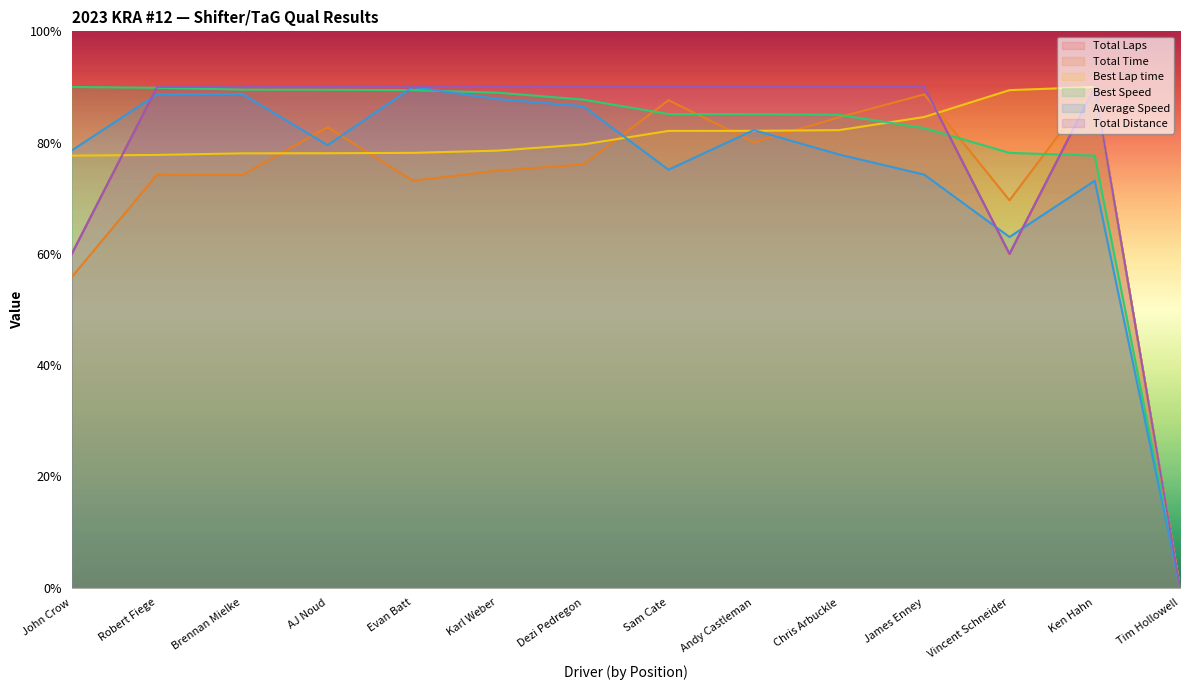

Is the value of Average Speed at Evan Batt greater than the value of Total Distance at John Crow?

Yes